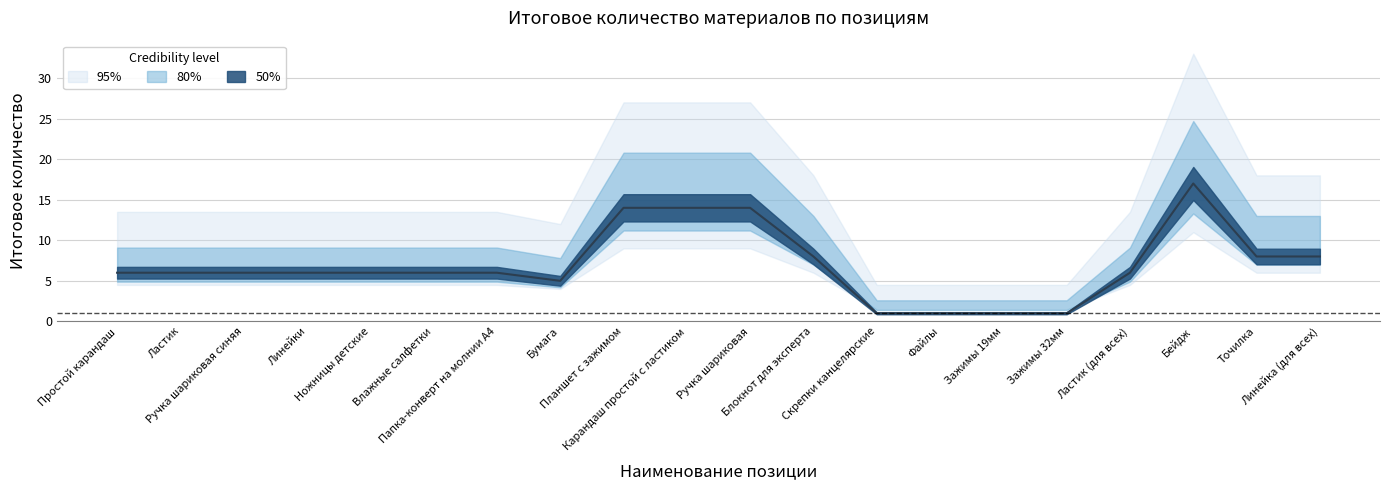

What is the change in value from Ластик to Планшет с зажимом?

+8